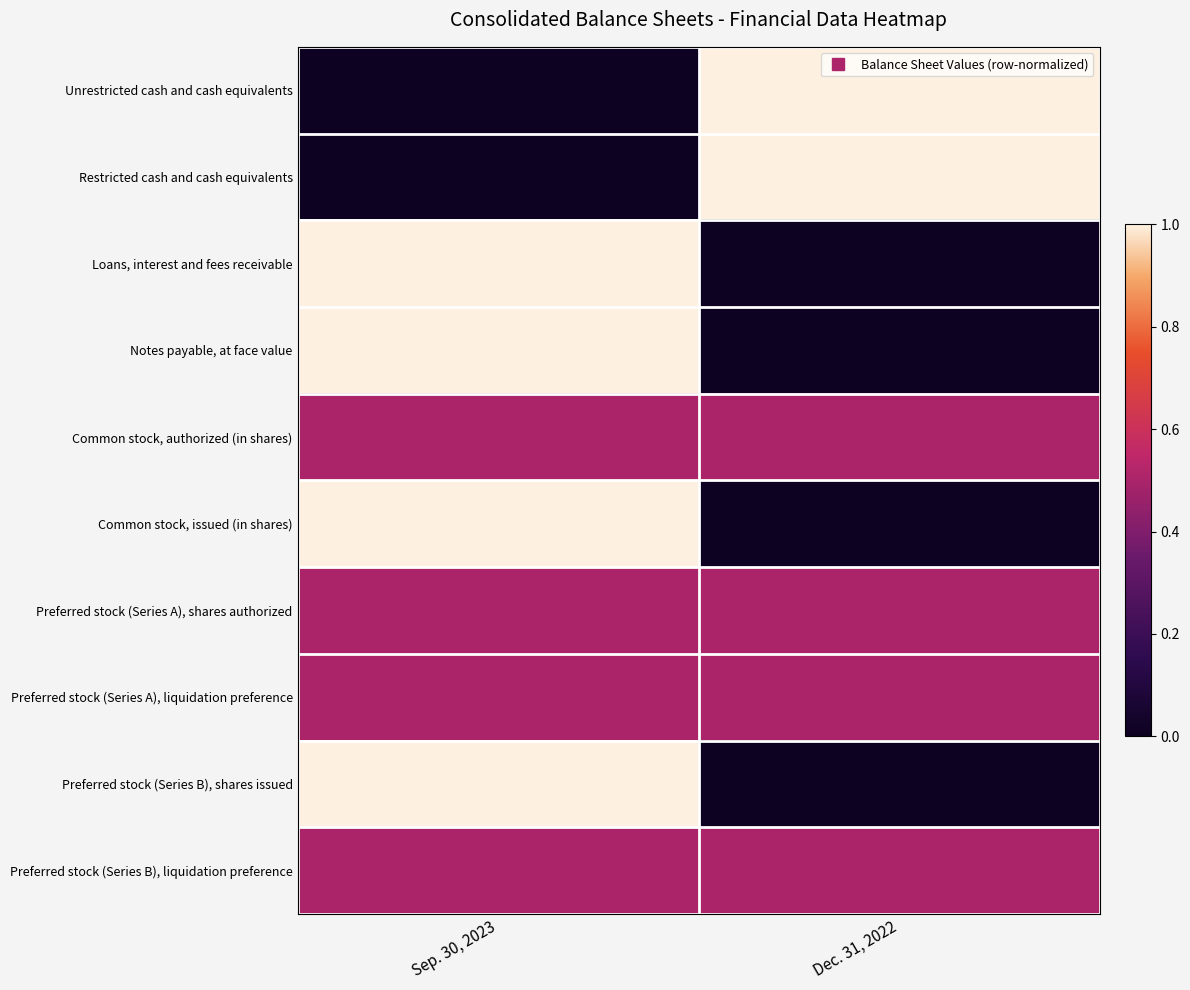

At which category is the sum across all series the highest?

Sep. 30, 2023